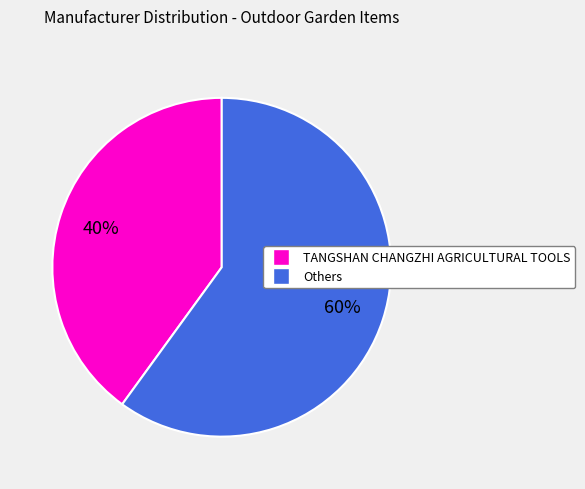

To the nearest percent, what is the average slice percentage?

50%